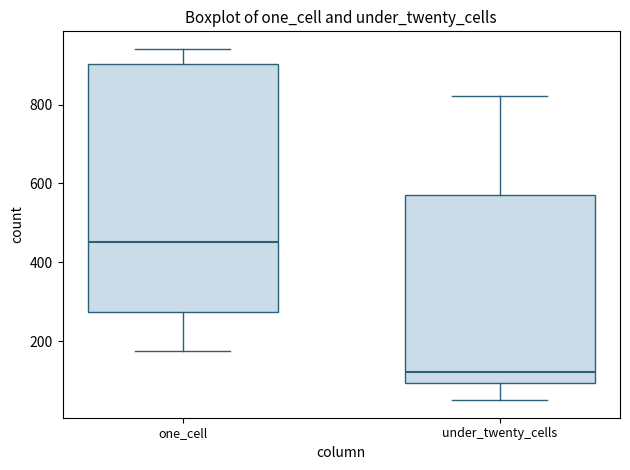

Reading left to right, read every box against the y-axis: the position of its median line, the range the box covers, and the ends of its whiskers. The values are not printed on the chart, so give them approximately, as read against the axis.

one_cell: median 460, box 280 to 900, whiskers 180 to 940
under_twenty_cells: median 120, box 100 to 560, whiskers 60 to 820